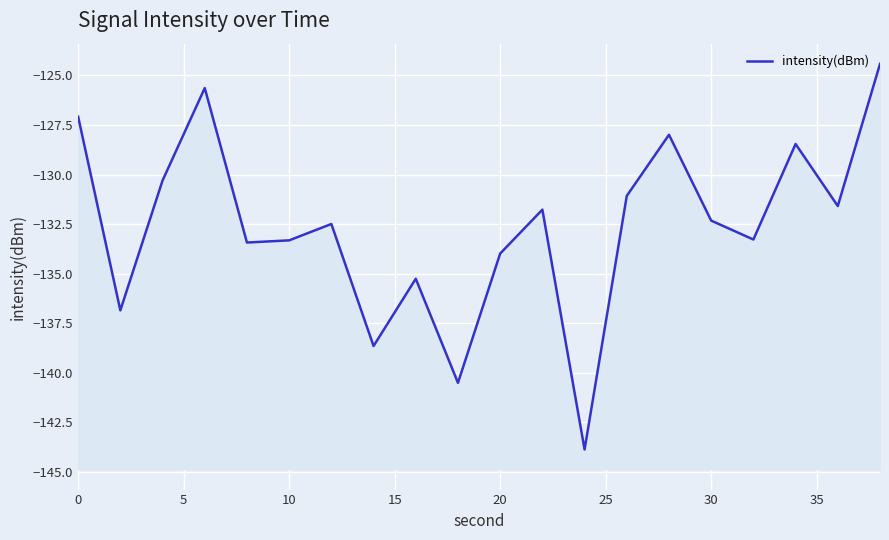

True or false: there are more than 0 points higher than both neighbors.

True